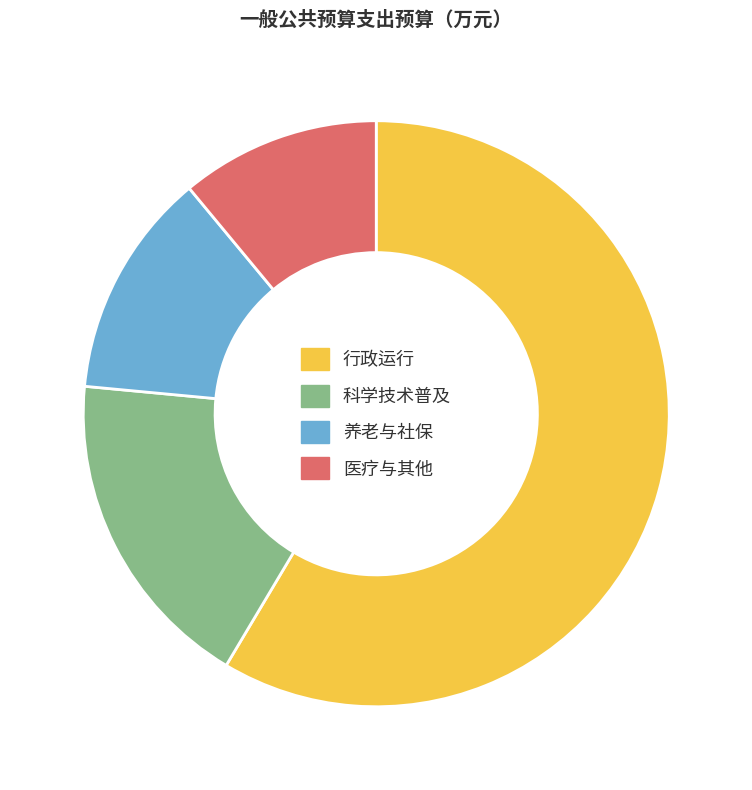

Does any single category account for the majority?

Yes